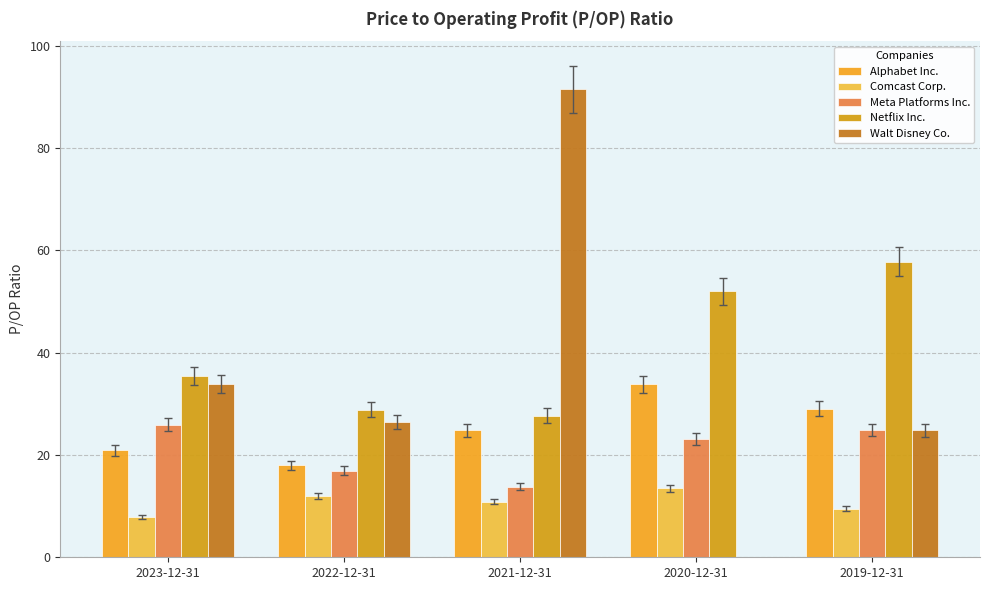

What is the value of the Alphabet Inc. bar at the 4th from the left?

33.9